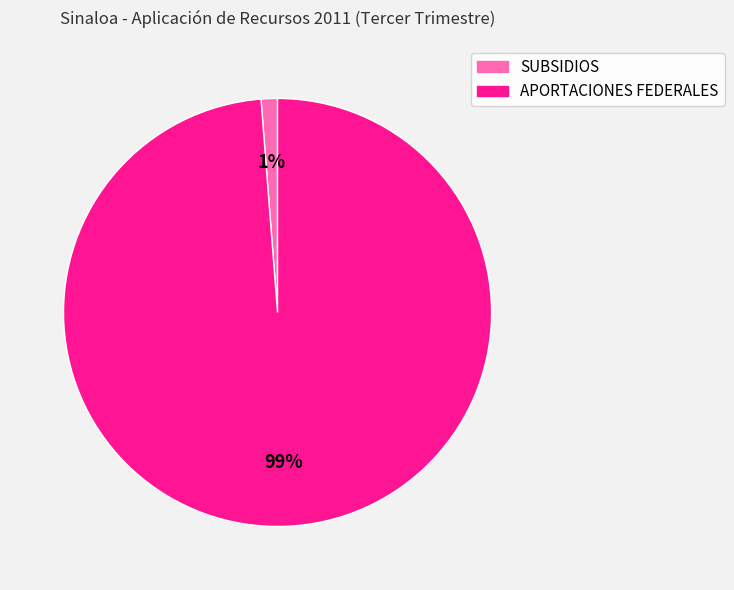

To the nearest percent, what percentage of the pie is SUBSIDIOS?

1%